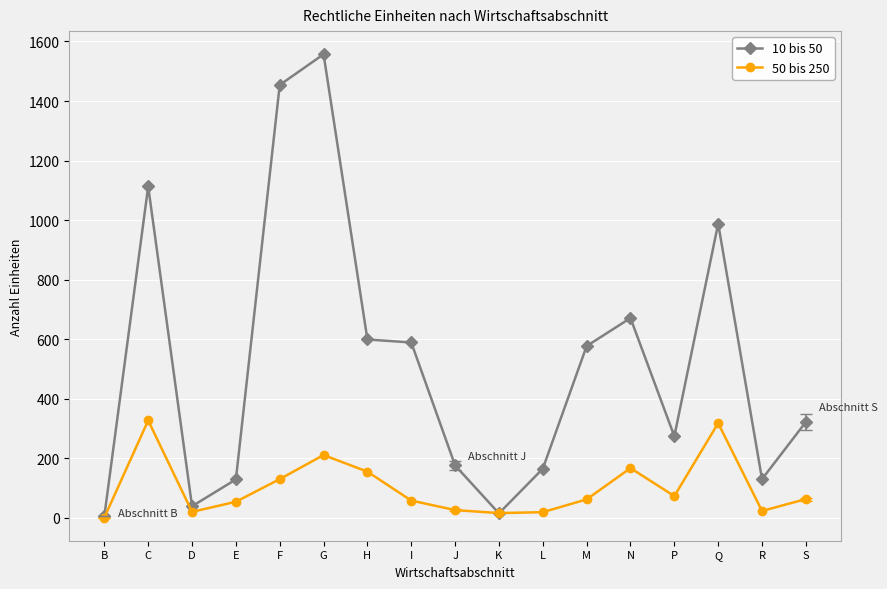

What is the sum of the 50 bis 250 values at S and J?

89